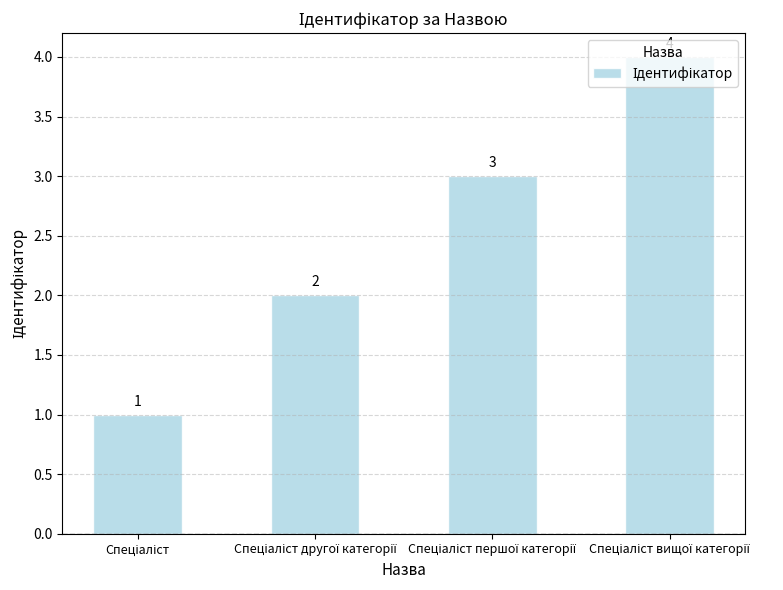

Count the values in the range 2 to 4.

3